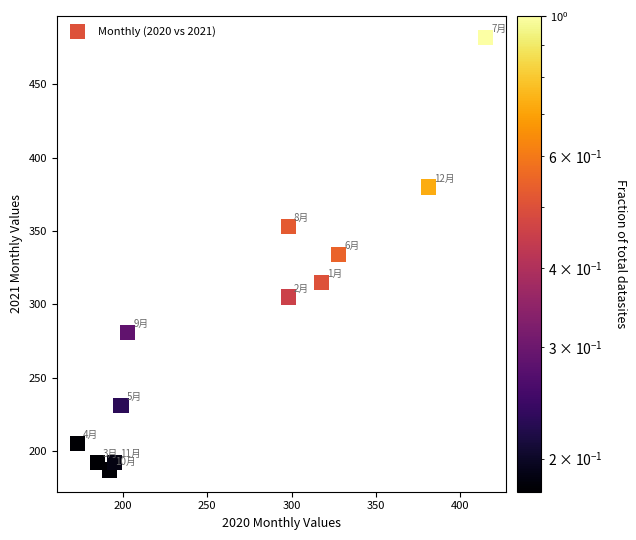

What is the range of Y values (max minus min)?

295